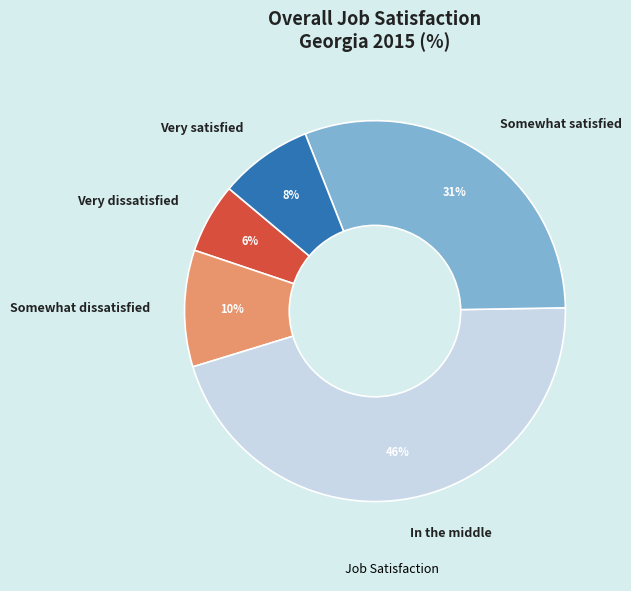

To the nearest percent, what percentage of the pie is Very satisfied?

8%